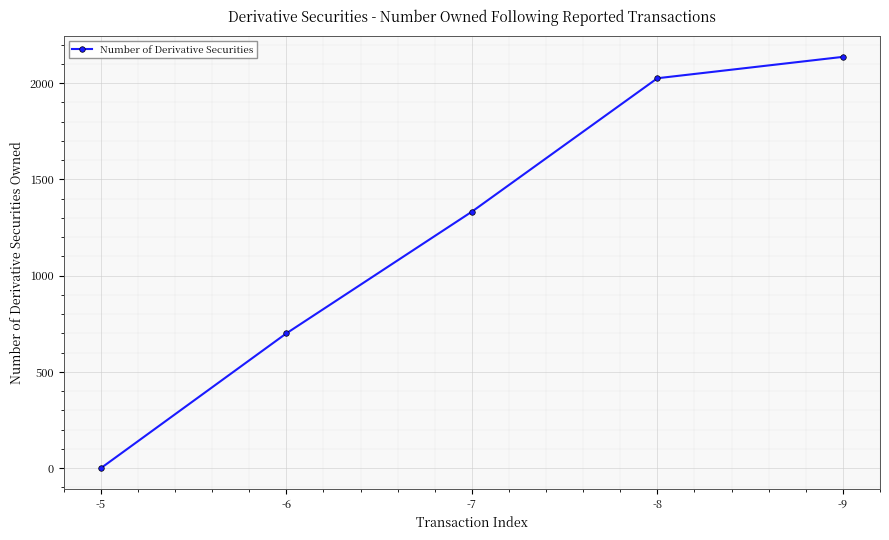

Read the value at -6, to the nearest 50.

700